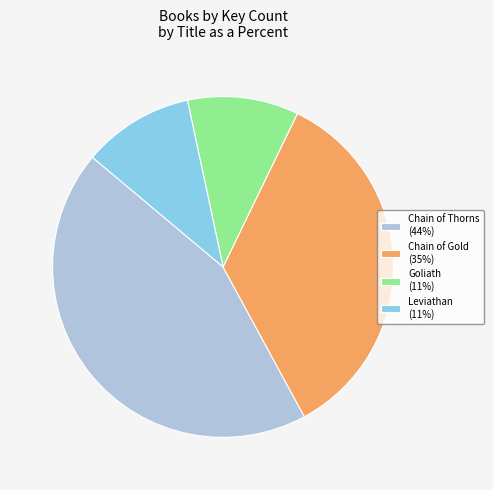

Count the number of slices in the pie.

4